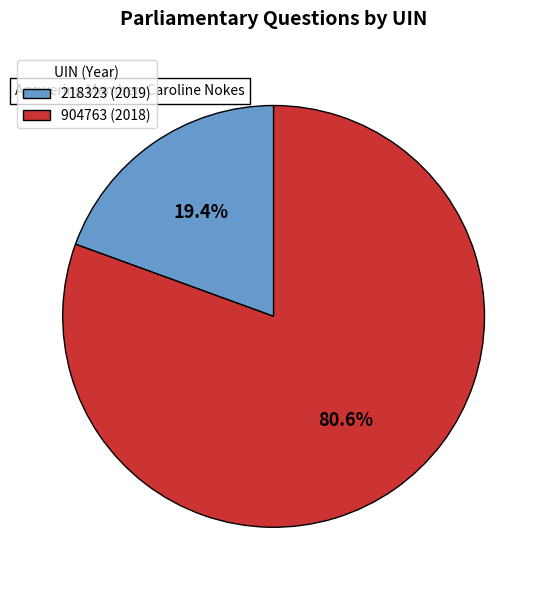

Do 218323 (2019) and 904763 (2018) together represent more than half of the pie?

Yes